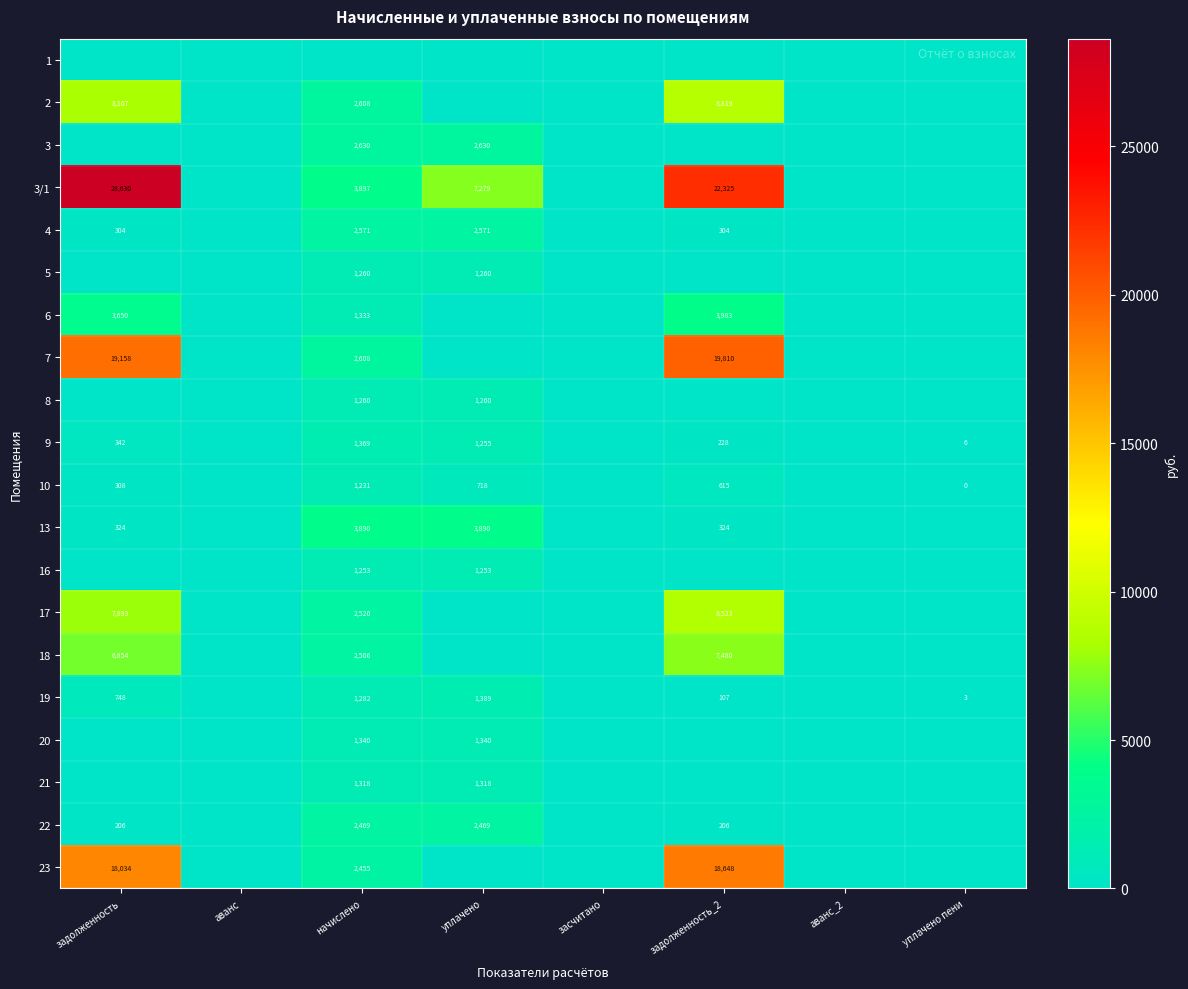

Which category has the lowest value across all series?

задолженность